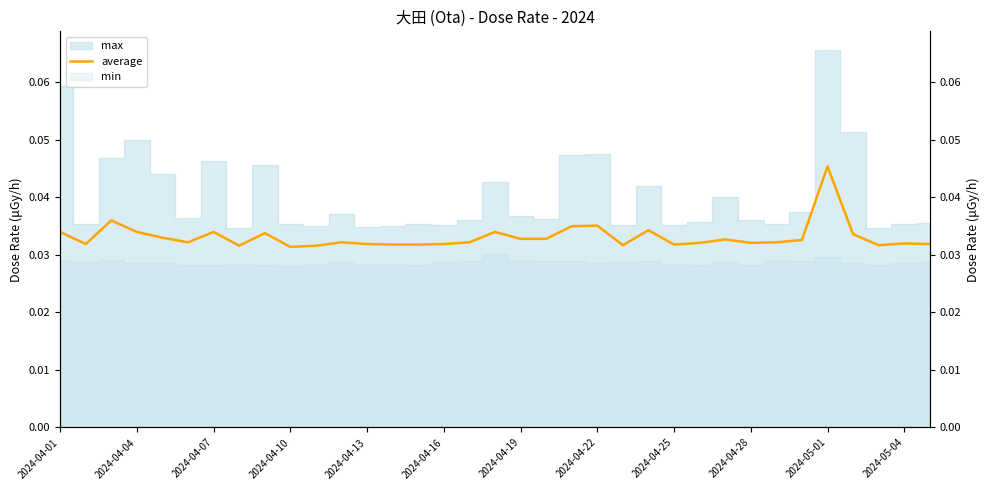

True or false: the data has more than 1 interior local peaks.

True